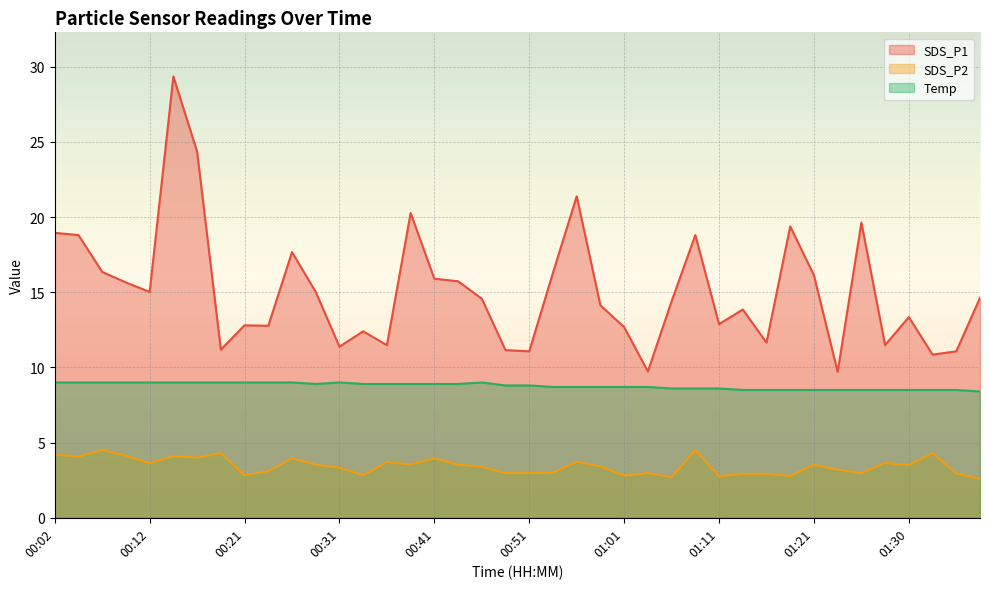

Is the value of SDS_P2 at 00:58 greater than the value of Temp at 01:38?

No